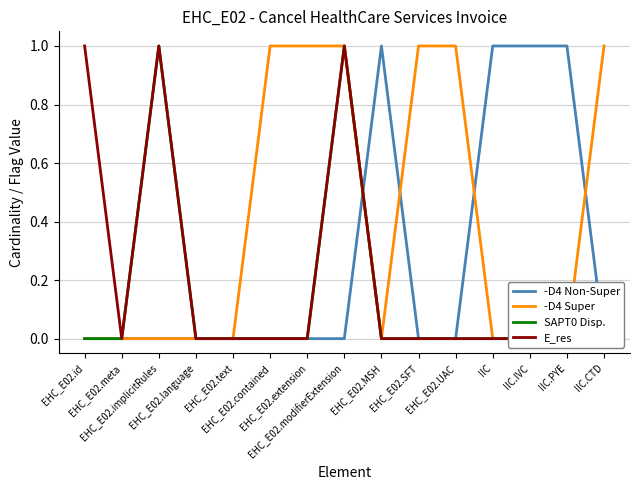

Which series has the largest total across all categories?

-D4 Super